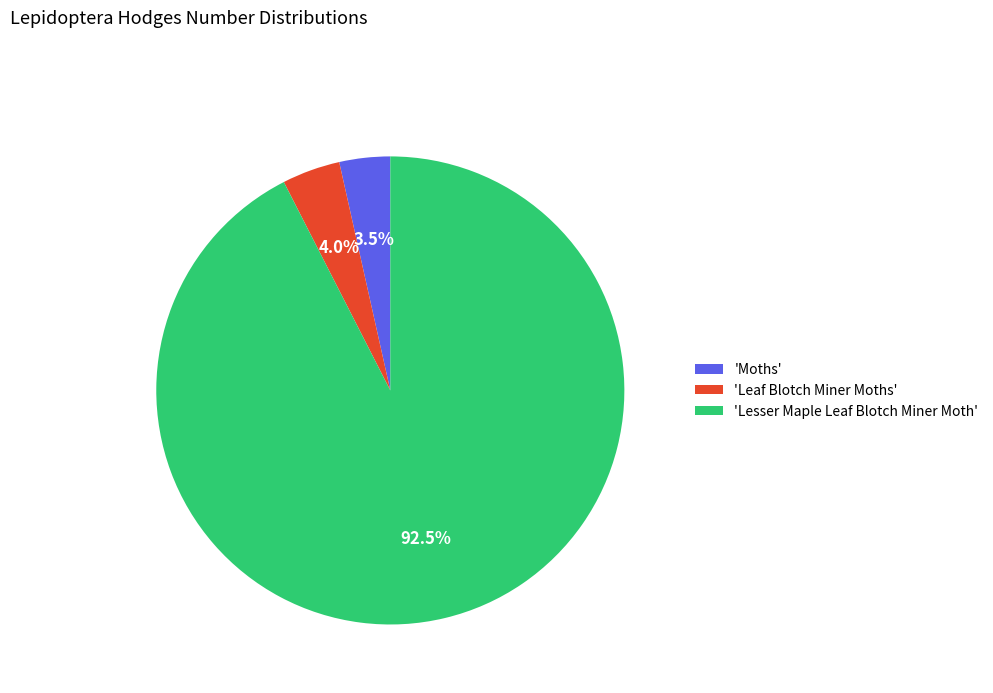

Which has a higher value, 'Moths' or 'Lesser Maple Leaf Blotch Miner Moth'?

'Lesser Maple Leaf Blotch Miner Moth'